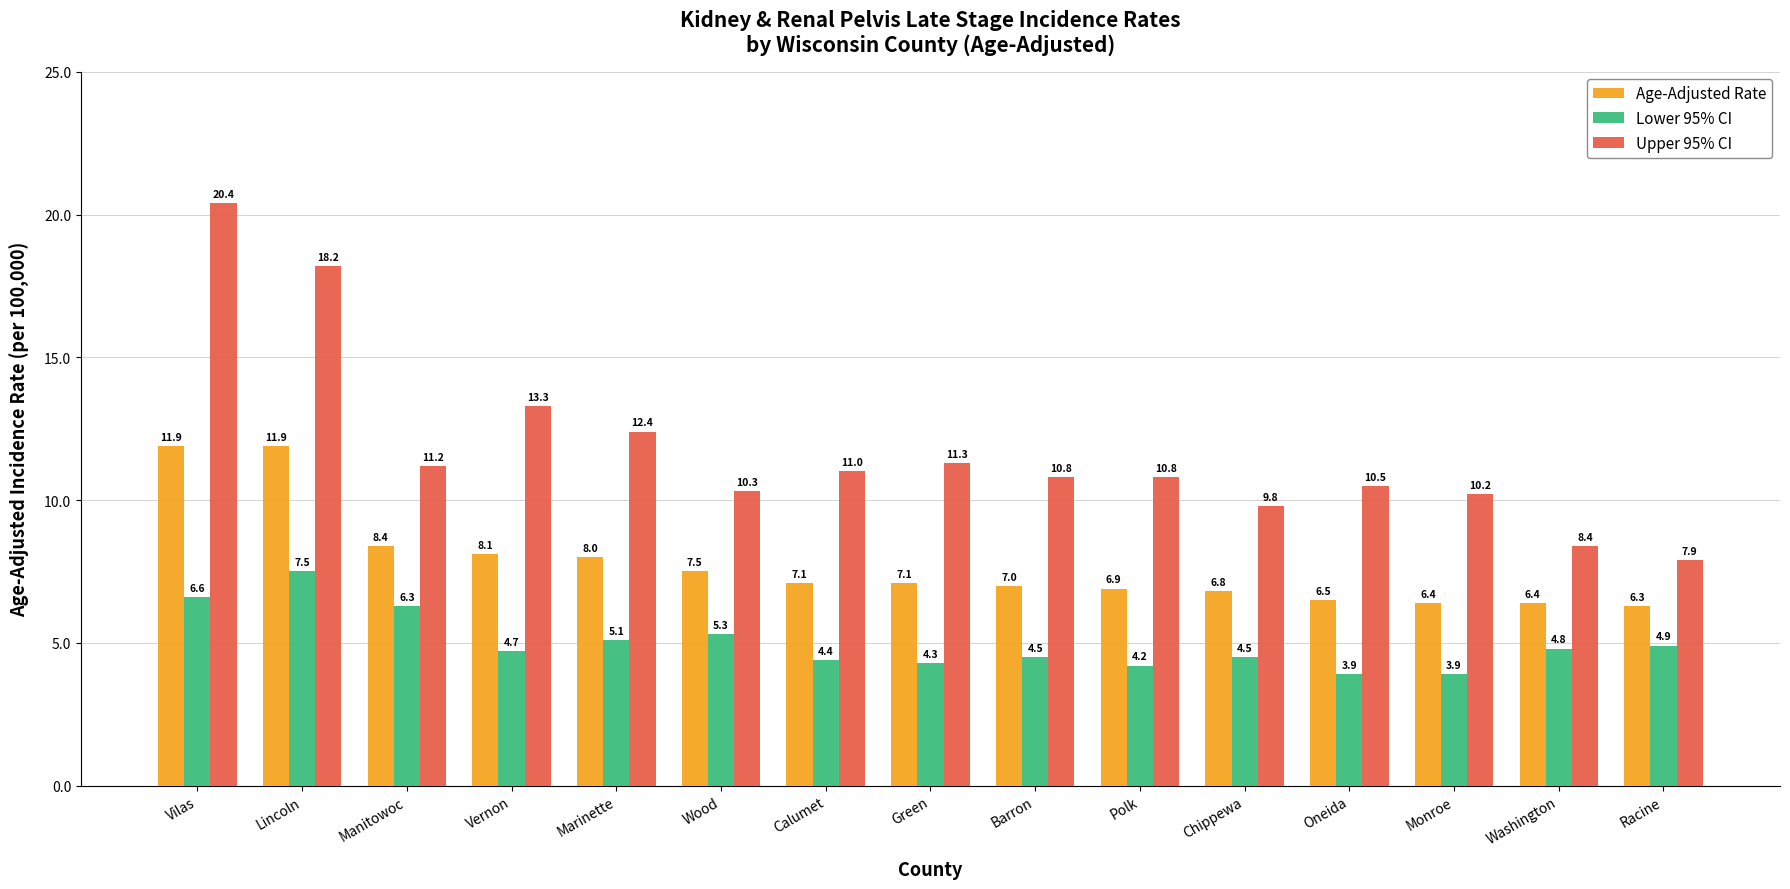

What is the sum of the Upper 95% CI values at Wood and Washington?

18.7